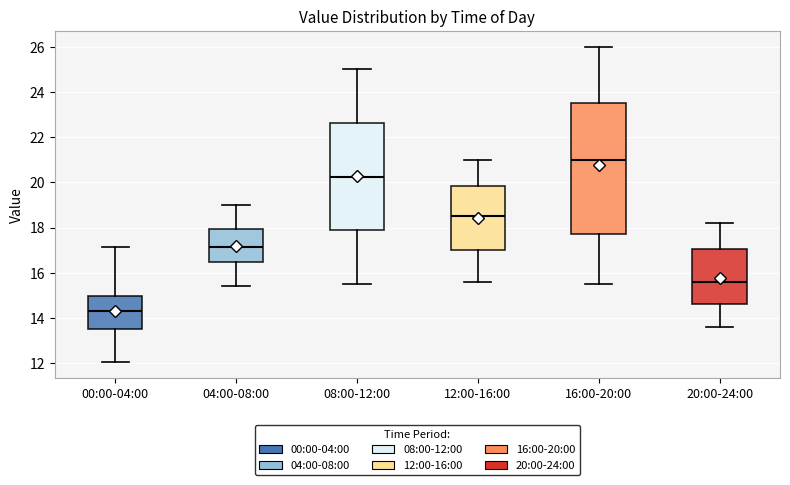

Reading left to right, transcribe this box plot: for each box, give where its median line is, the range the box spans, and where its two whiskers end, as read against the y-axis. The values are not printed on the chart, so give them approximately, as read against the axis.

00:00-04:00: median 14.4, box 13.6 to 15.0, whiskers 12.0 to 17.2
04:00-08:00: median 17.2, box 16.4 to 18.0, whiskers 15.4 to 19.0
08:00-12:00: median 20.2, box 17.8 to 22.6, whiskers 15.6 to 25.0
12:00-16:00: median 18.6, box 17.0 to 19.8, whiskers 15.6 to 21.0
16:00-20:00: median 21.0, box 17.8 to 23.6, whiskers 15.6 to 26.0
20:00-24:00: median 15.6, box 14.6 to 17.0, whiskers 13.6 to 18.2